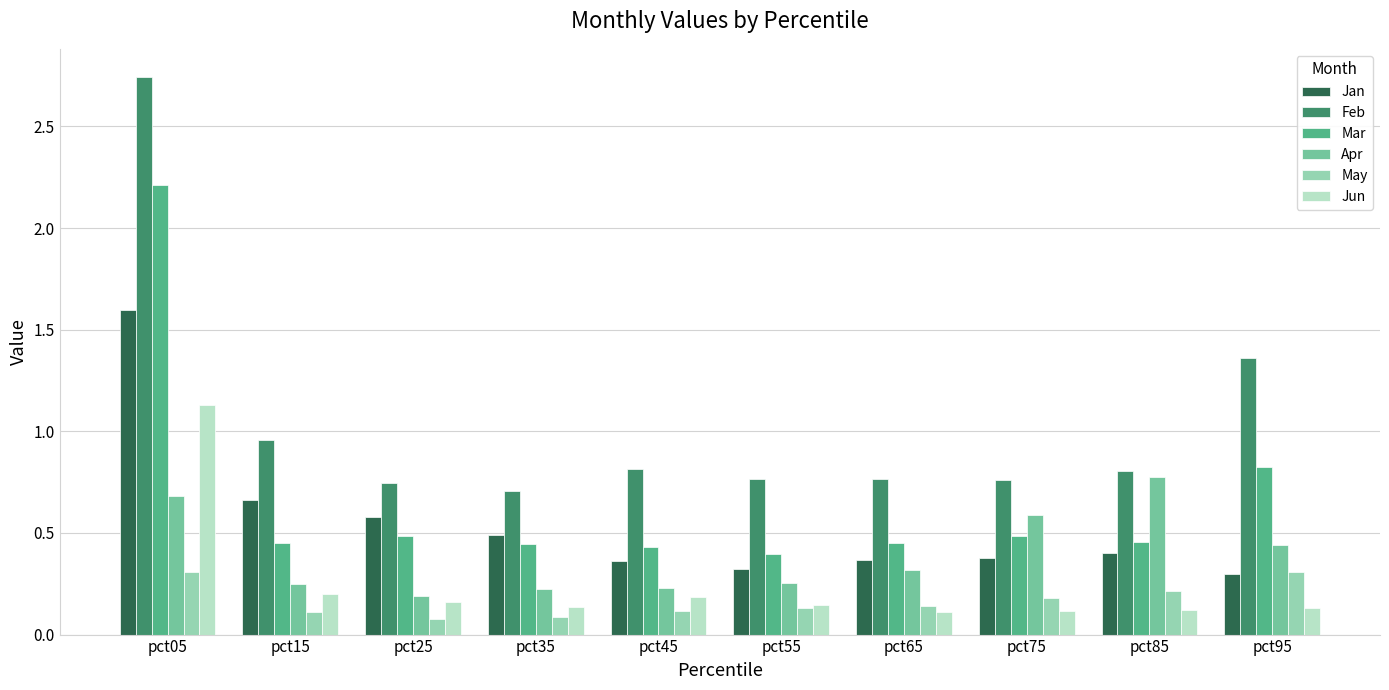

What is the sum of all Apr values?

4.0